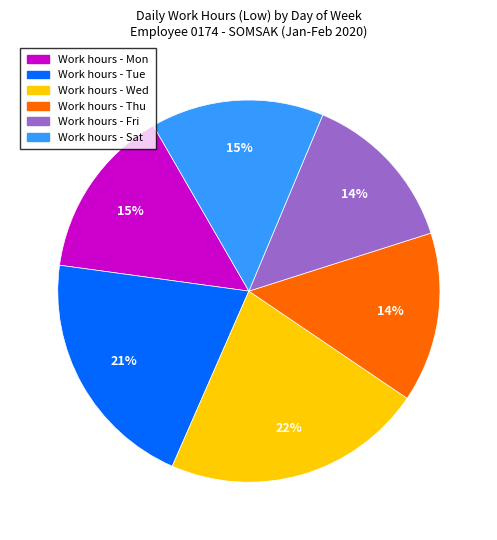

To the nearest percent, what is the difference between the largest and smallest slice percentages?

8%